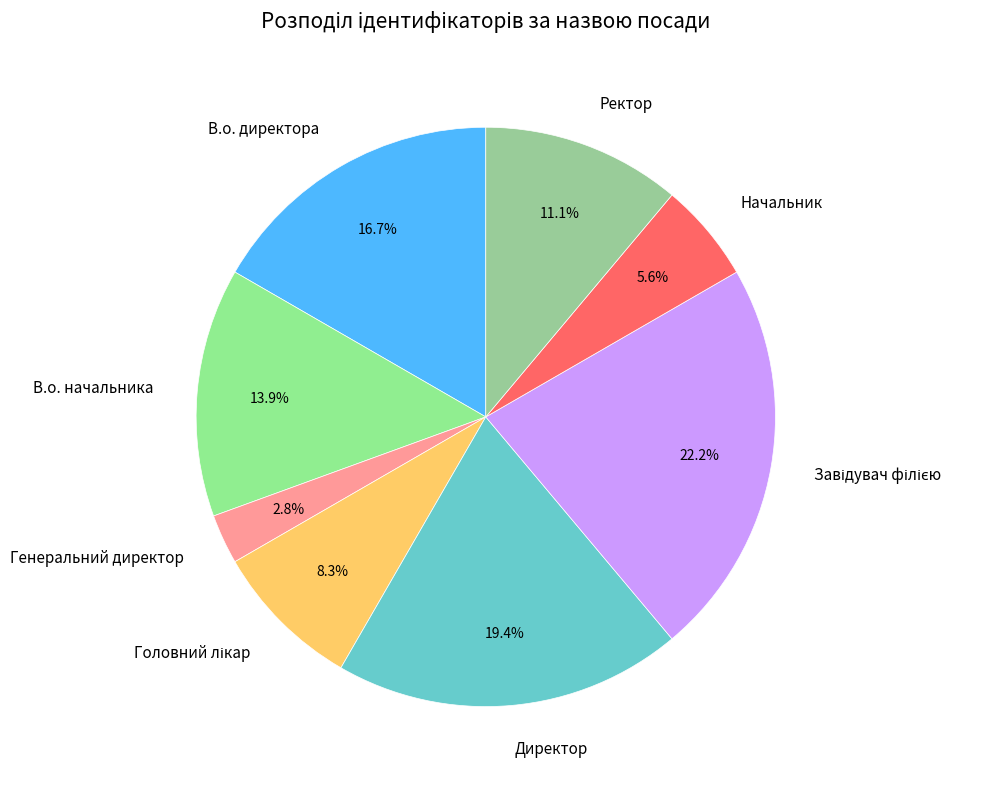

Is there any slice that represents more than half of the pie?

No